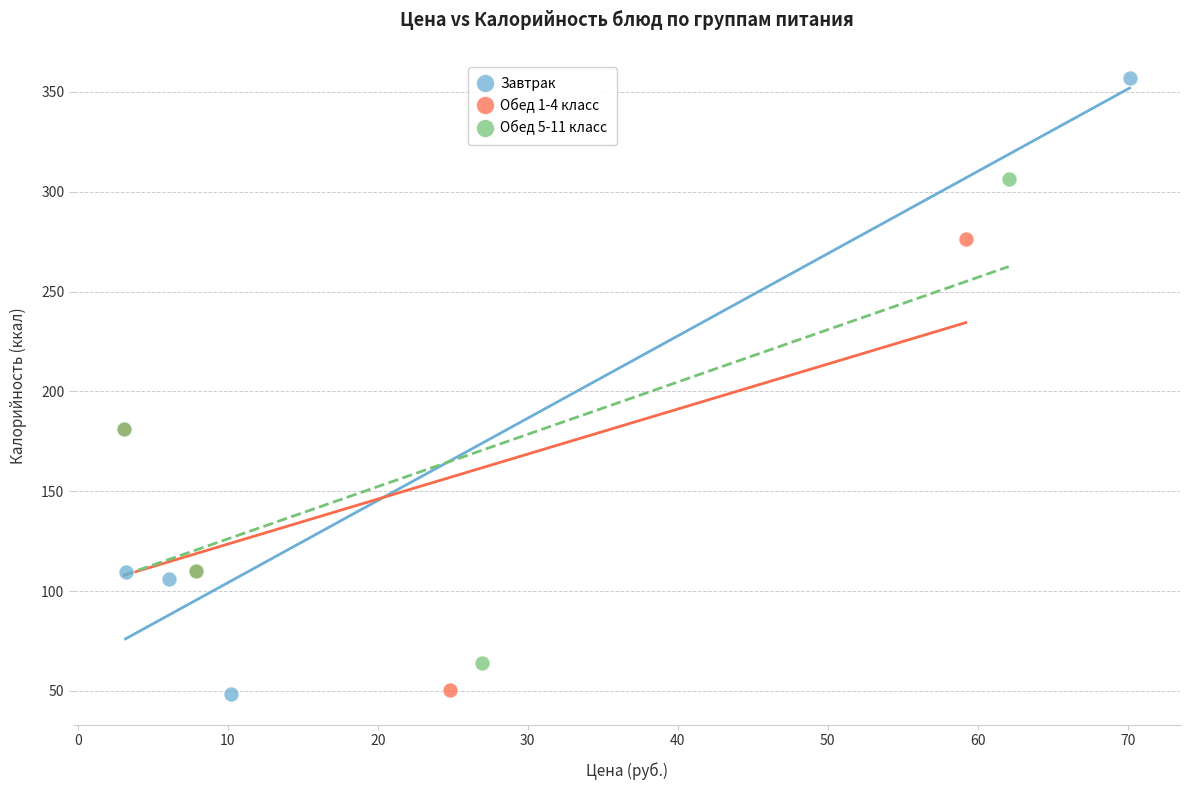

What are all the series names shown in the legend?

Завтрак, Обед 1-4 класс, Обед 5-11 класс